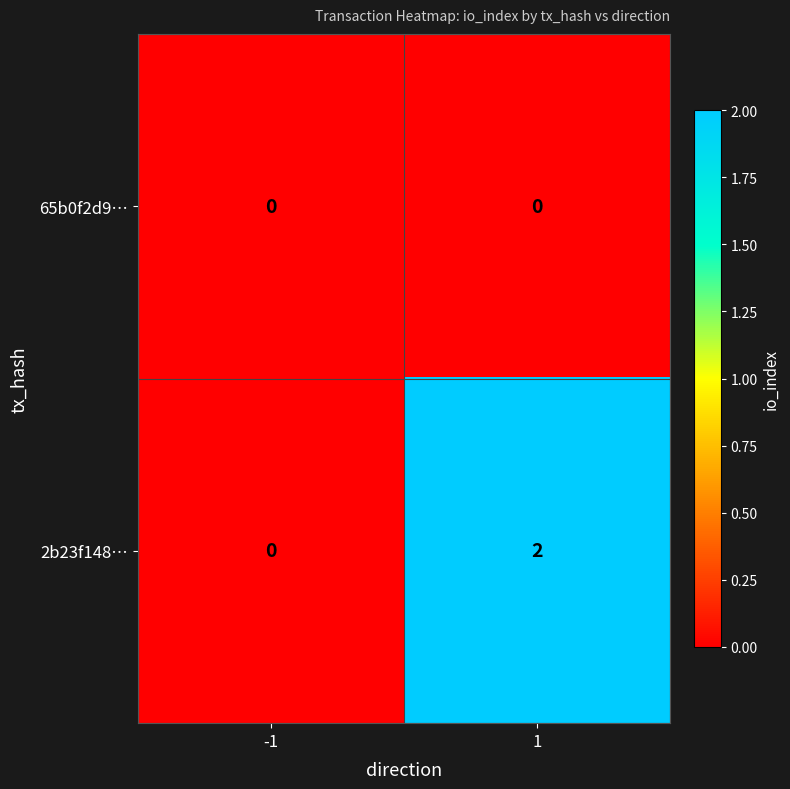

Rank the categories by 2b23f148… value from lowest to highest.

-1, 1